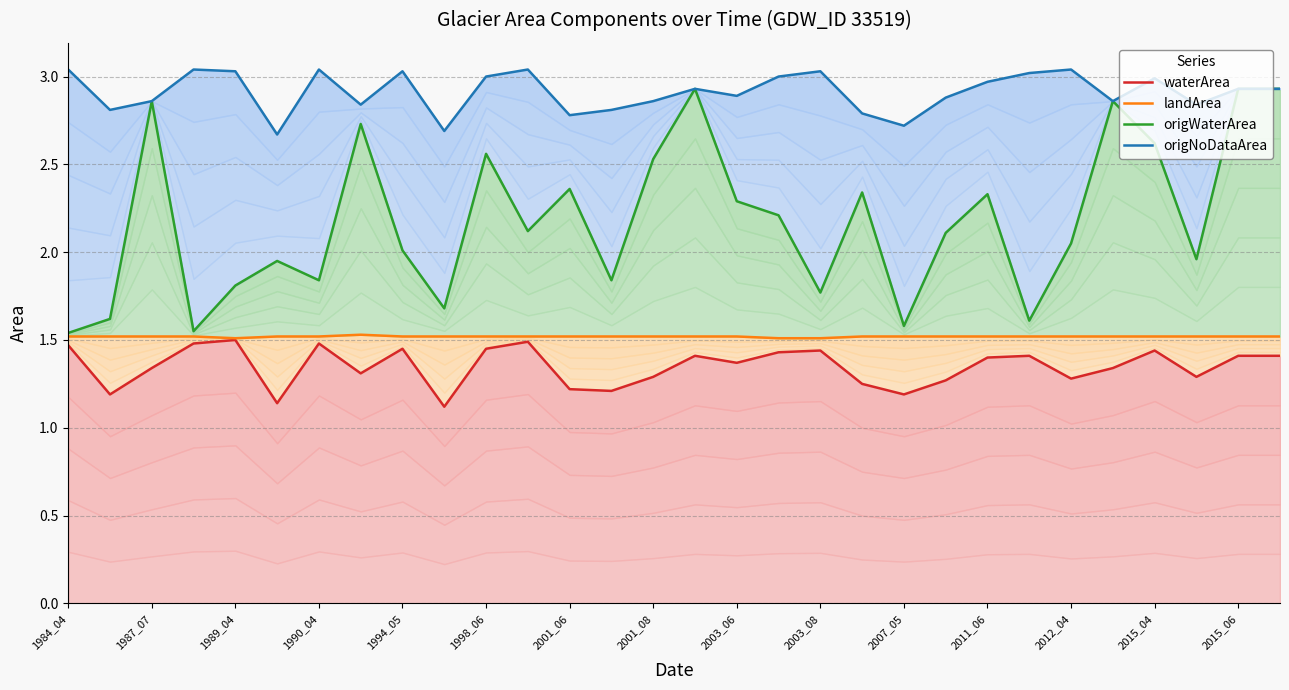

What is the approximate value of waterArea at 19?

1.2